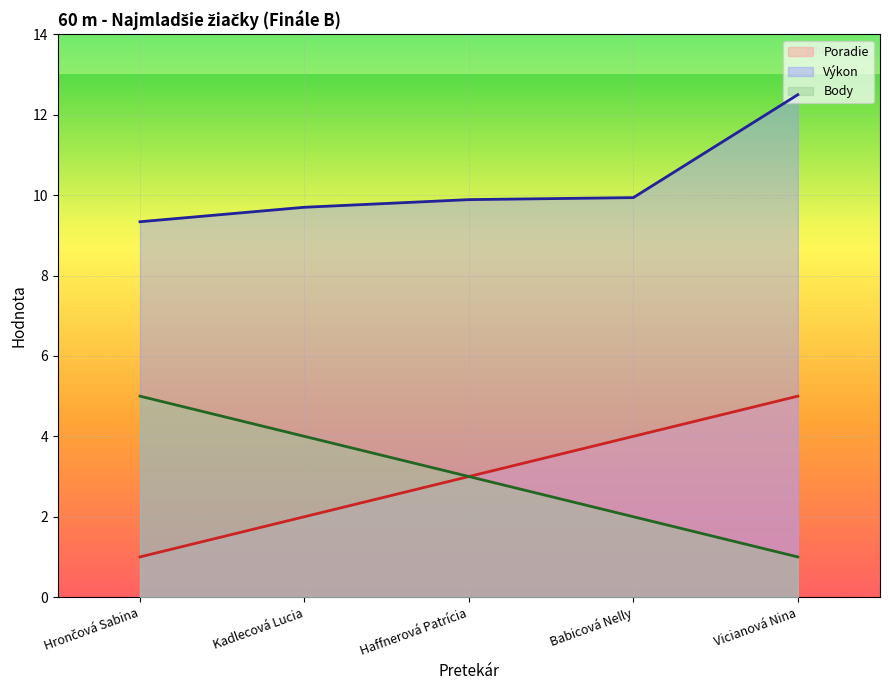

At Babicová Nelly, list the series in order from smallest to largest.

Body, Poradie, Výkon